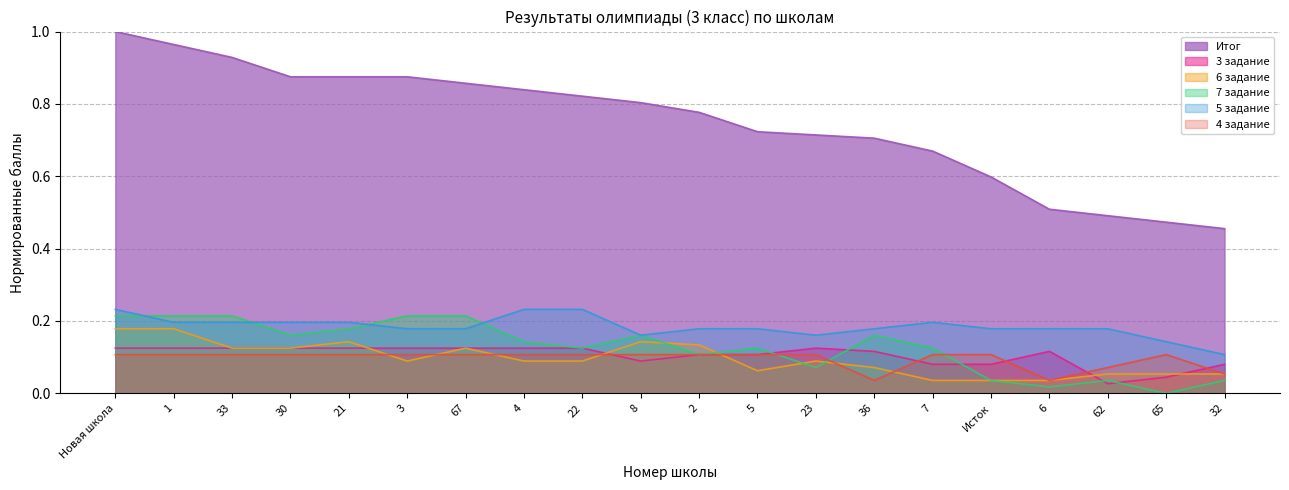

How many distinct data groups are displayed?

6